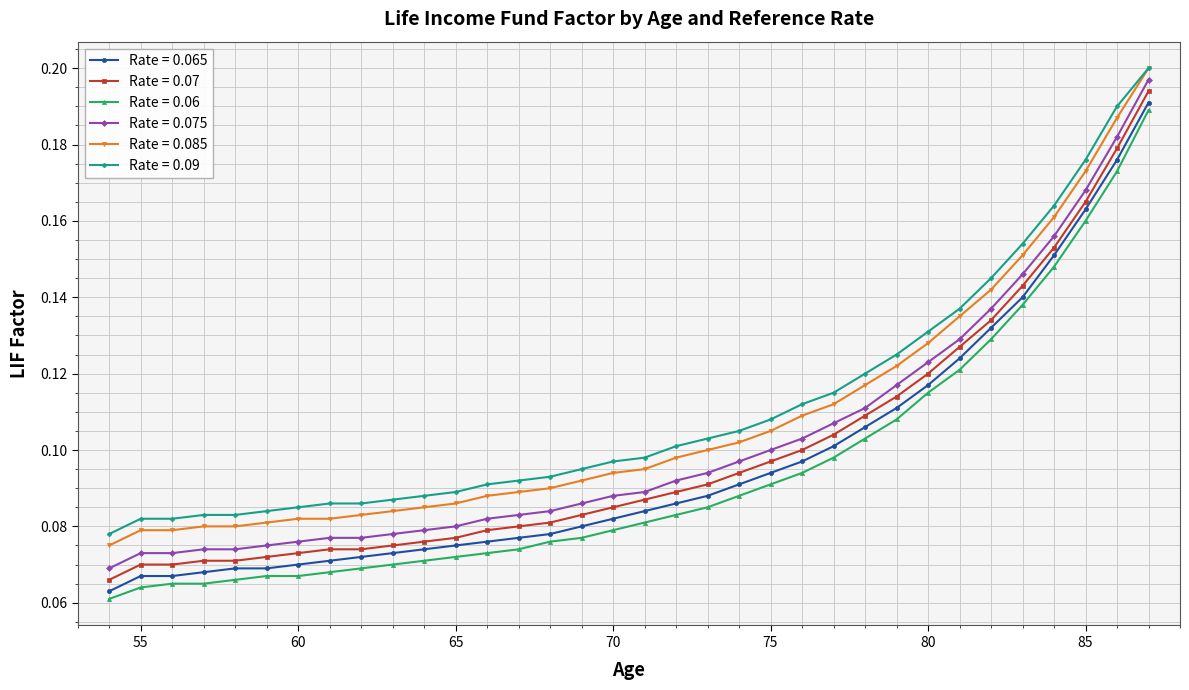

At how many categories does at least one series exceed 0?

34